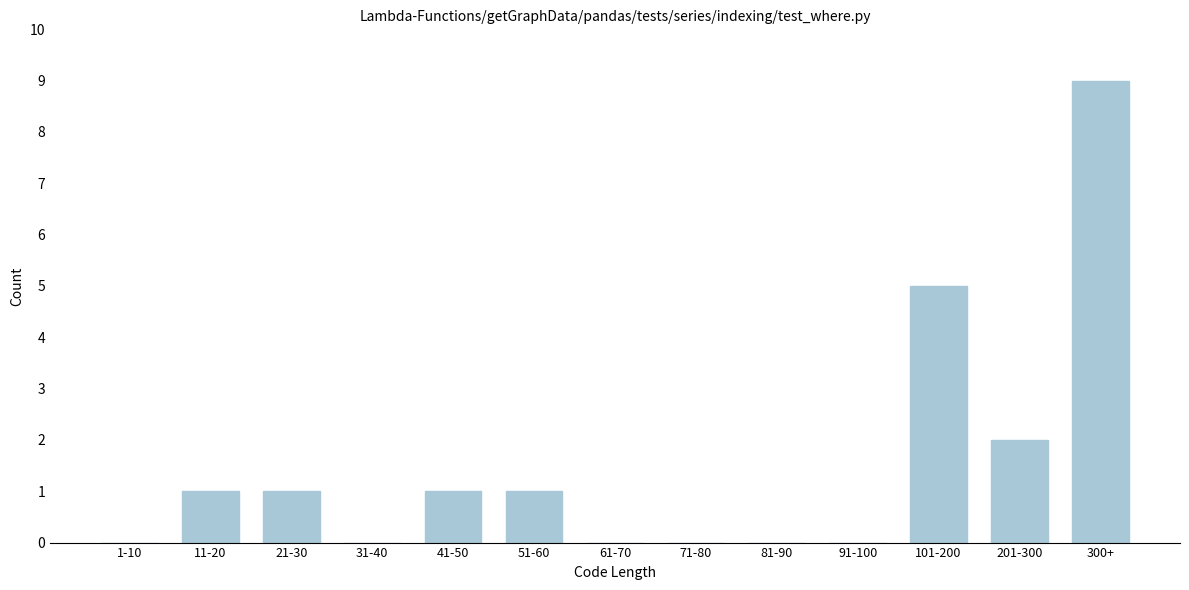

Reading right to left, transcribe all the data shown in this chart.

300+=9	201-300=2	101-200=5	91-100=0	81-90=0	71-80=0	61-70=0	51-60=1	41-50=1	31-40=0	21-30=1	11-20=1	1-10=0